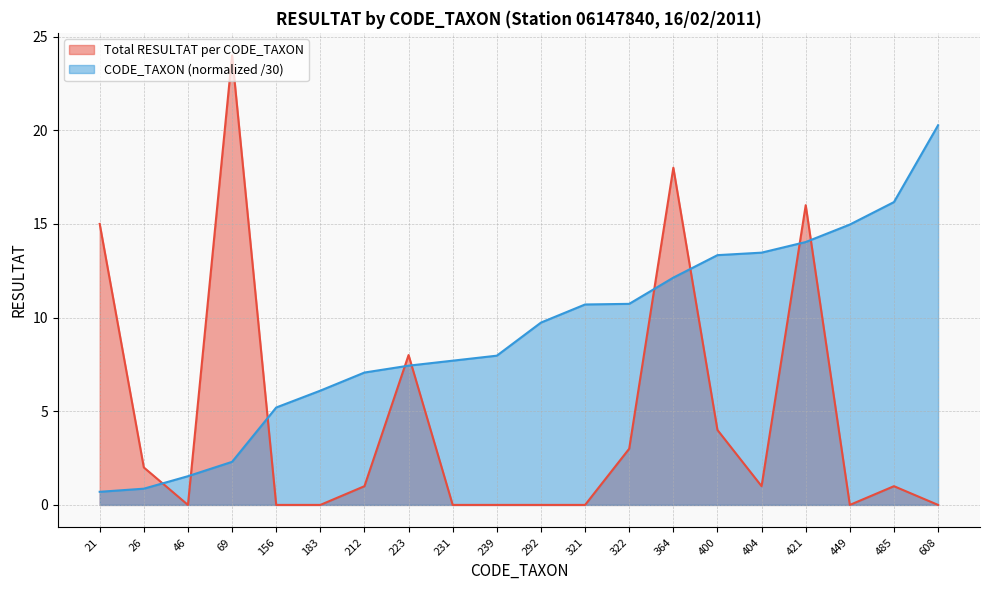

Between 608 and 485, which is larger?

485